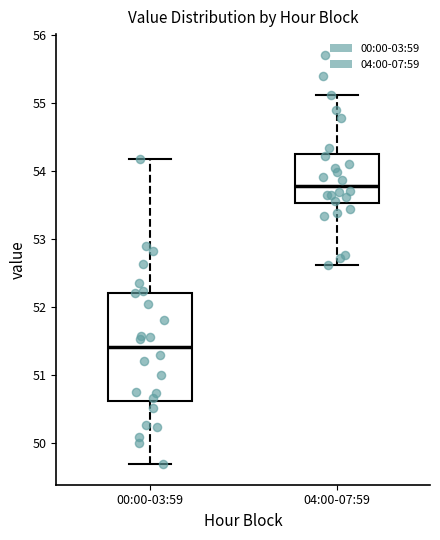

Where does the median line of the box for 04:00-07:59 sit on the y-axis? The values are not printed on the chart, so give them approximately, as read against the axis.

53.8